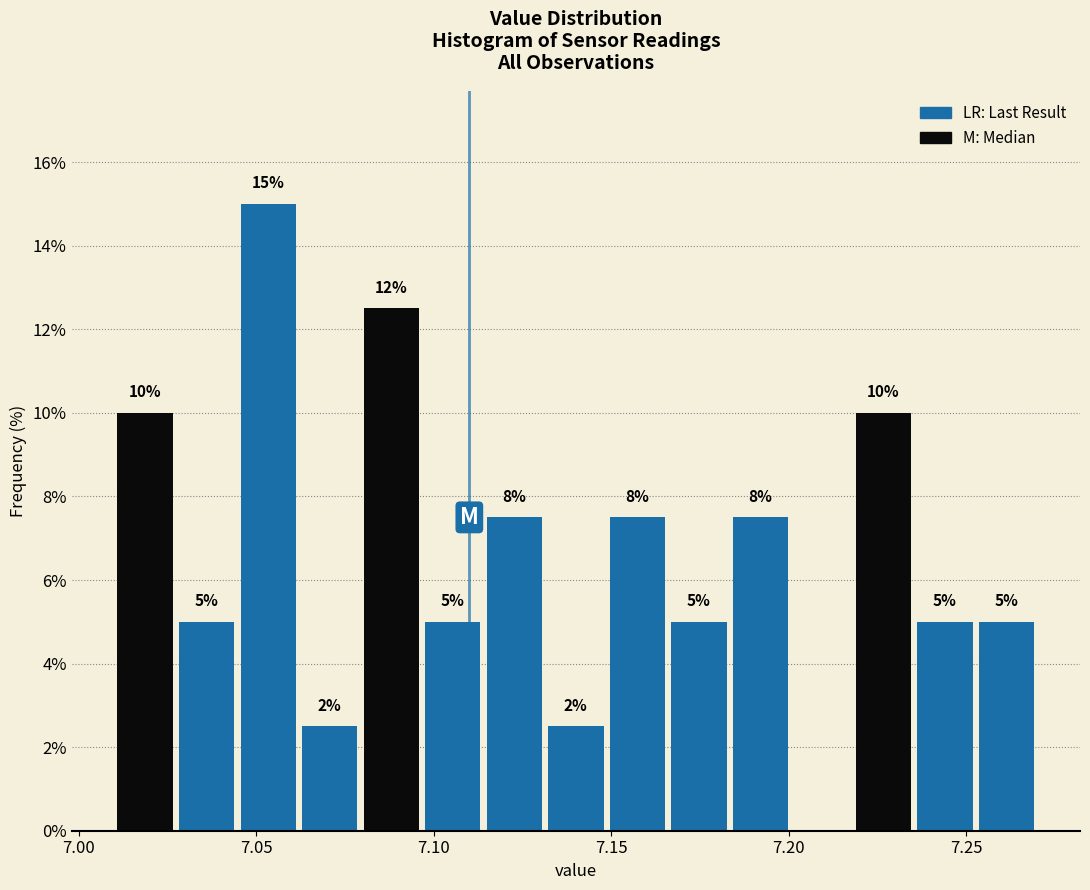

Read against the x-axis, roughly where is the centre of the tallest bar?

7.055